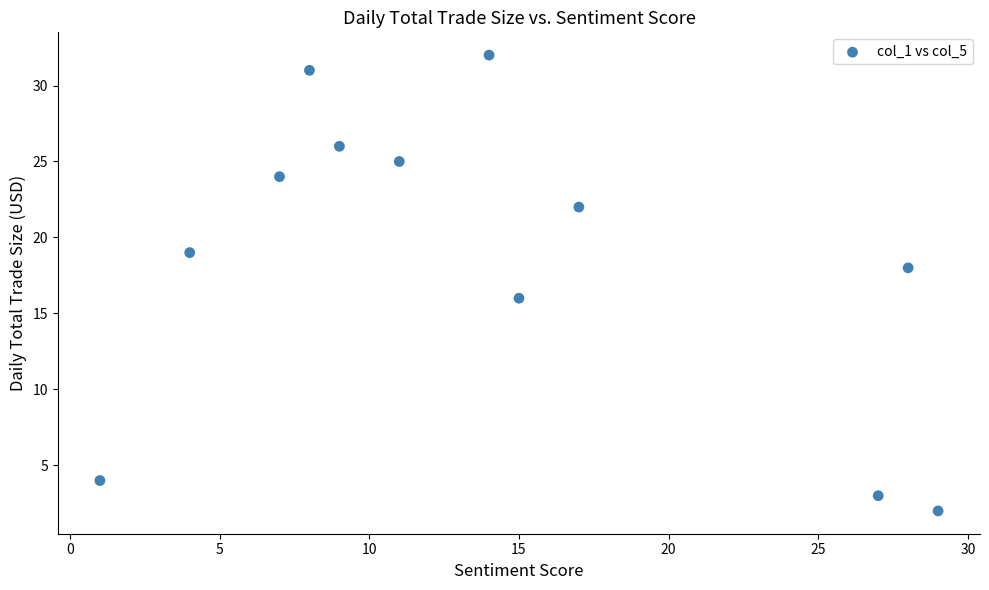

What is the range of Y values (max minus min)?

30